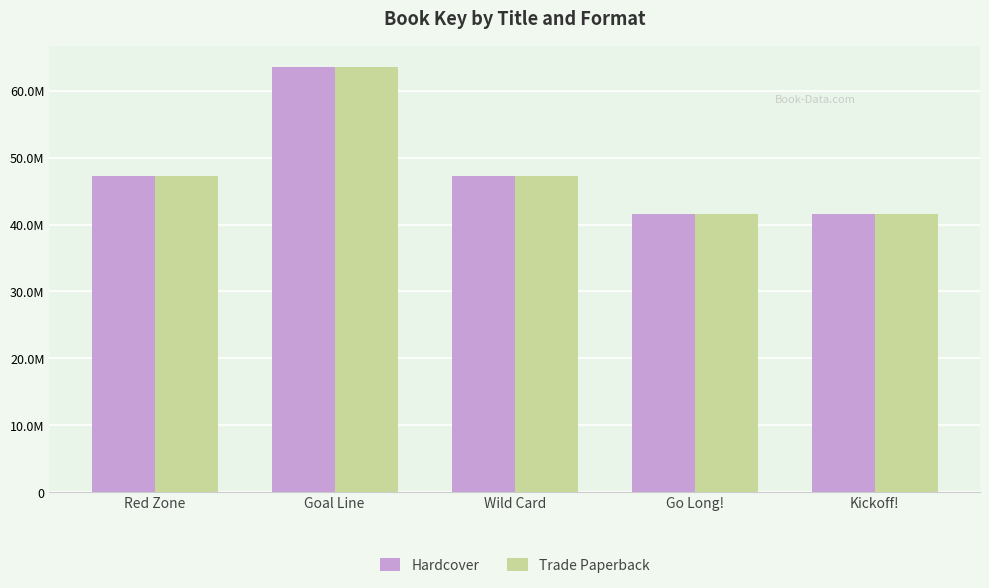

What is the maximum value for Hardcover?

63537120